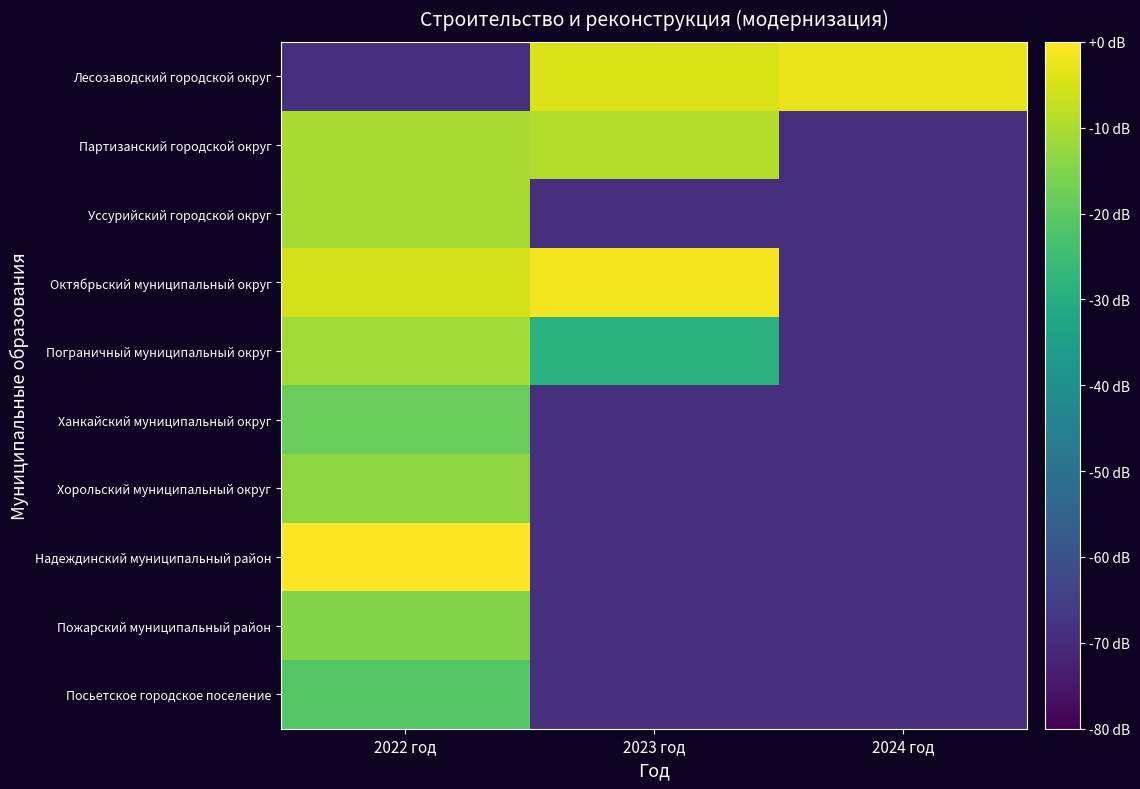

At which category is the sum across all series the highest?

2022 год